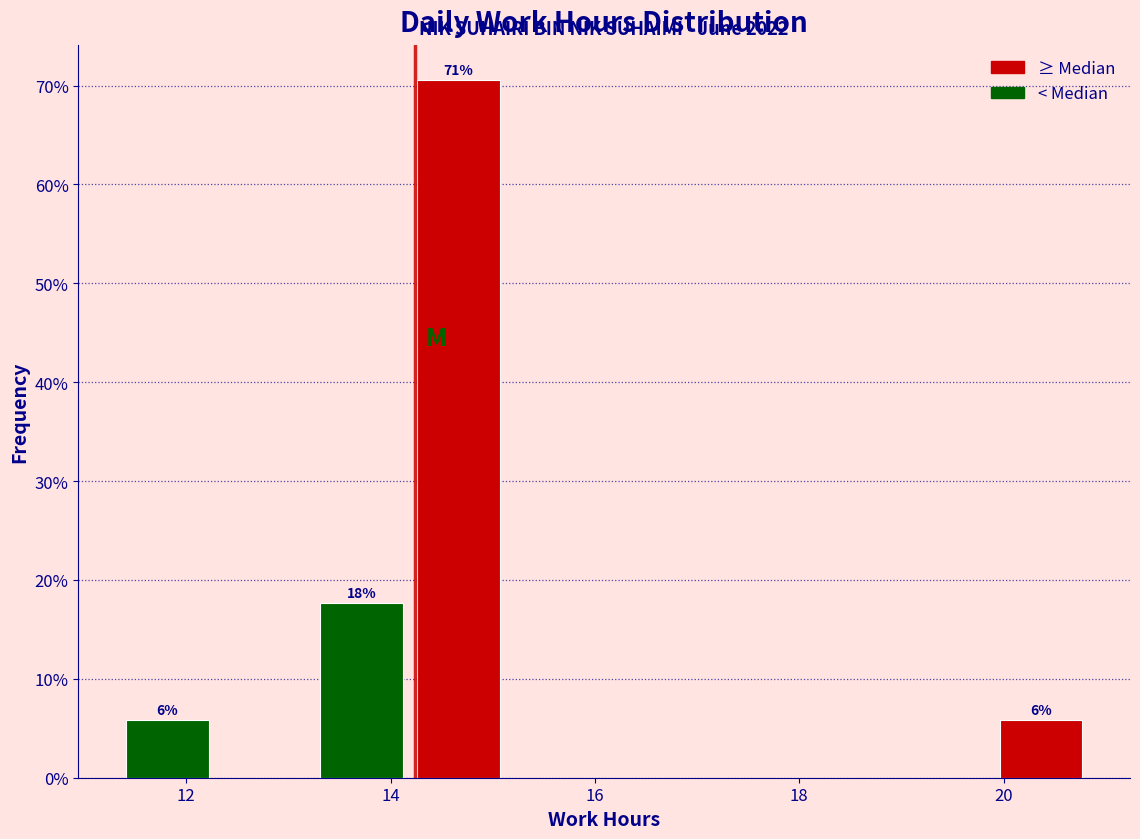

Over which range of the x-axis is the bar tallest?

14.2 to 15.2